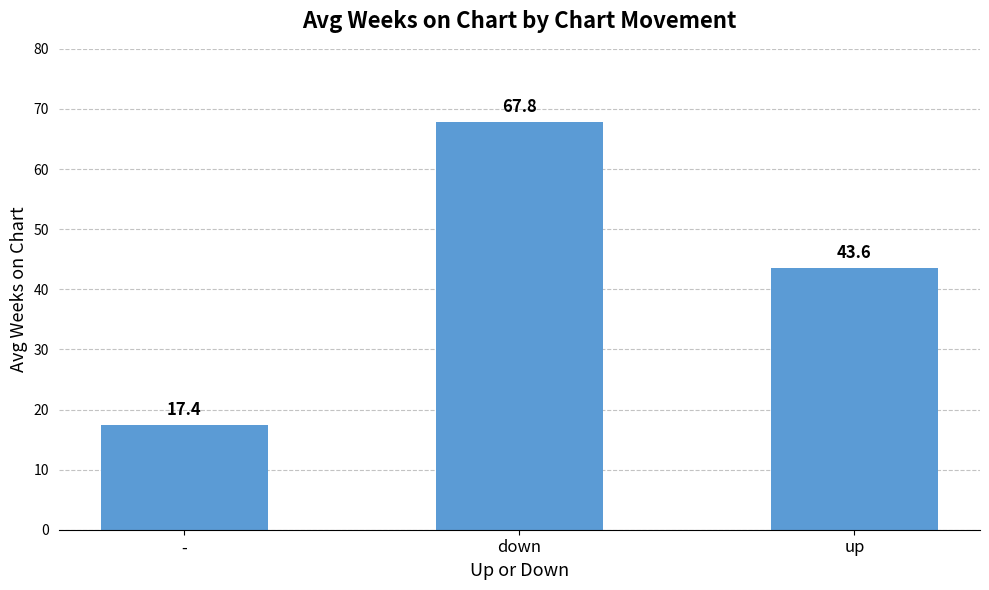

Reading right to left, transcribe all the data shown in this chart.

up=43.6	down=67.8	-=17.4